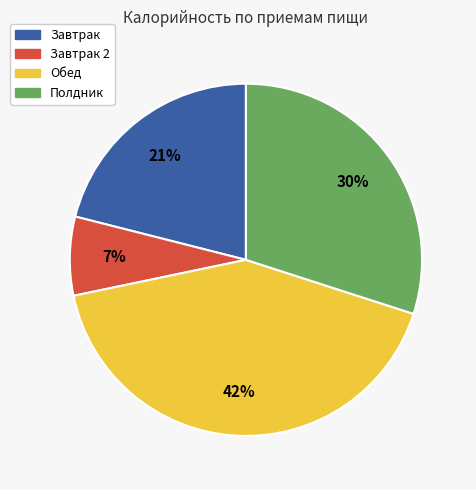

Does any single category account for the majority?

No